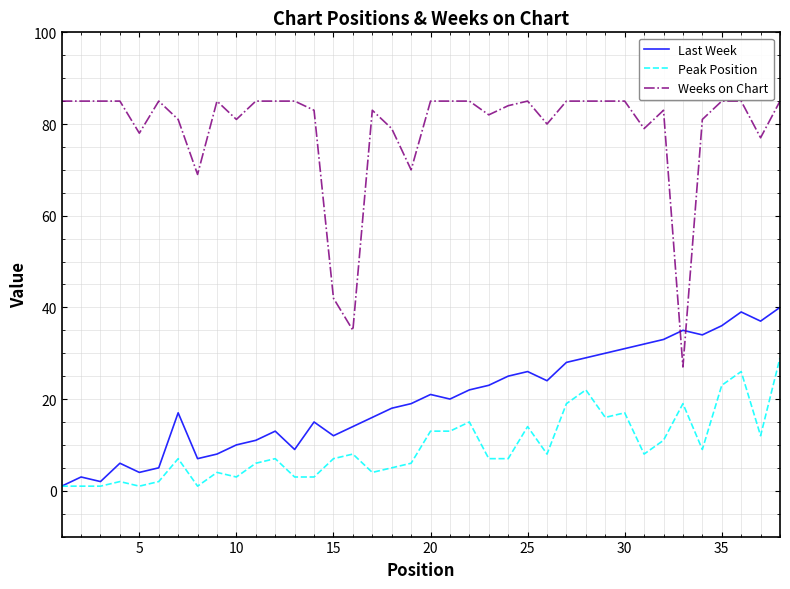

True or false: Peak Position and Weeks on Chart cross at least once.

False